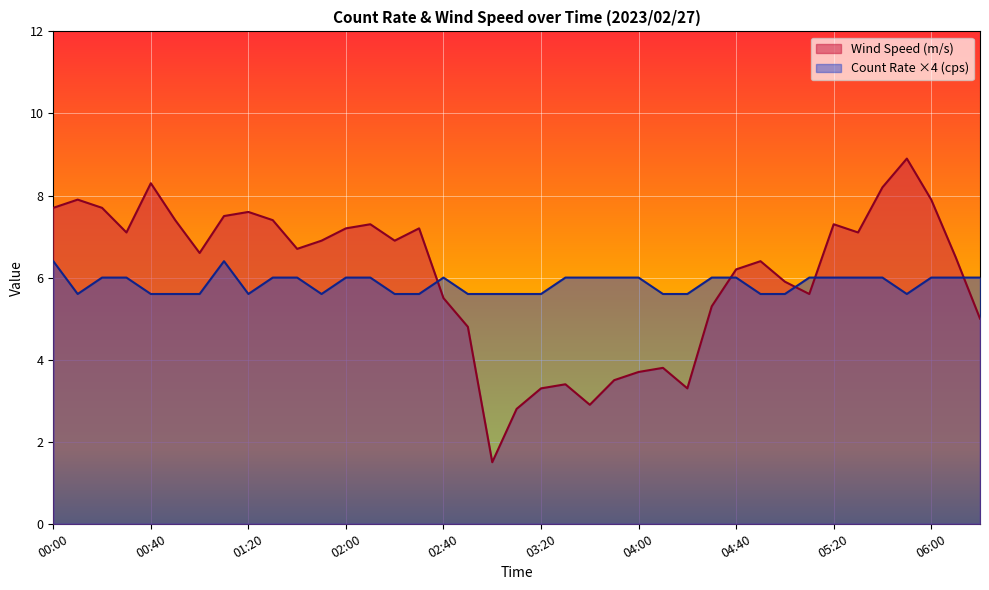

What is the total value across all series at 02:40?

11.5